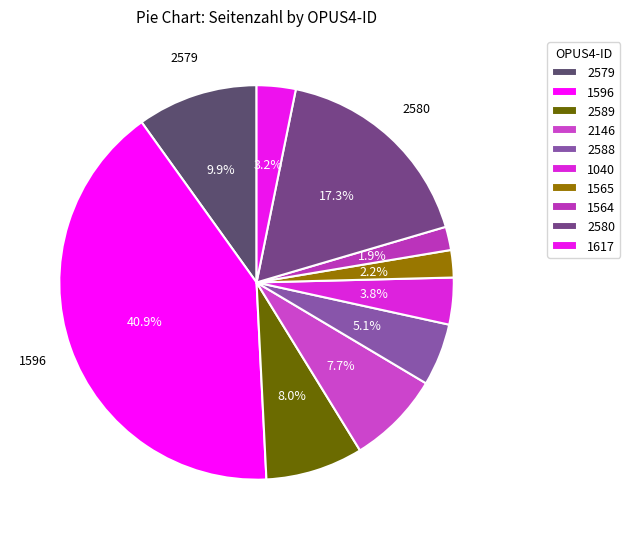

Does 2580 account for over 50% of the chart?

No